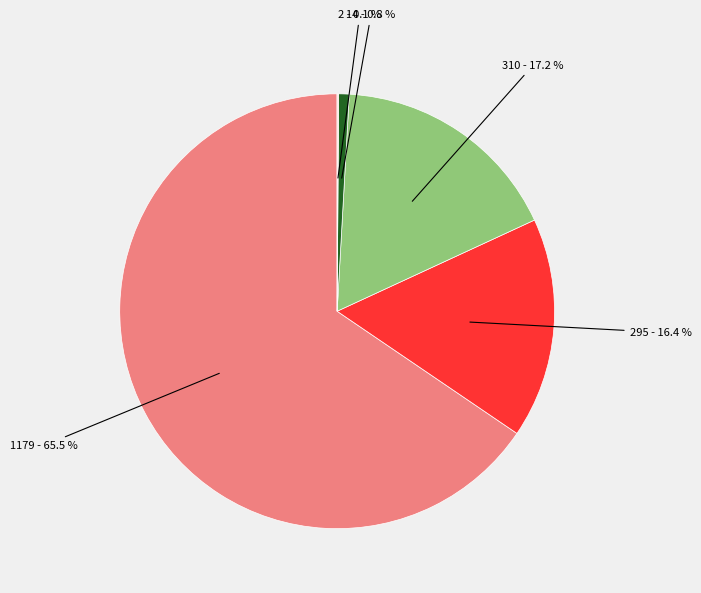

Does any single category account for the majority?

Yes